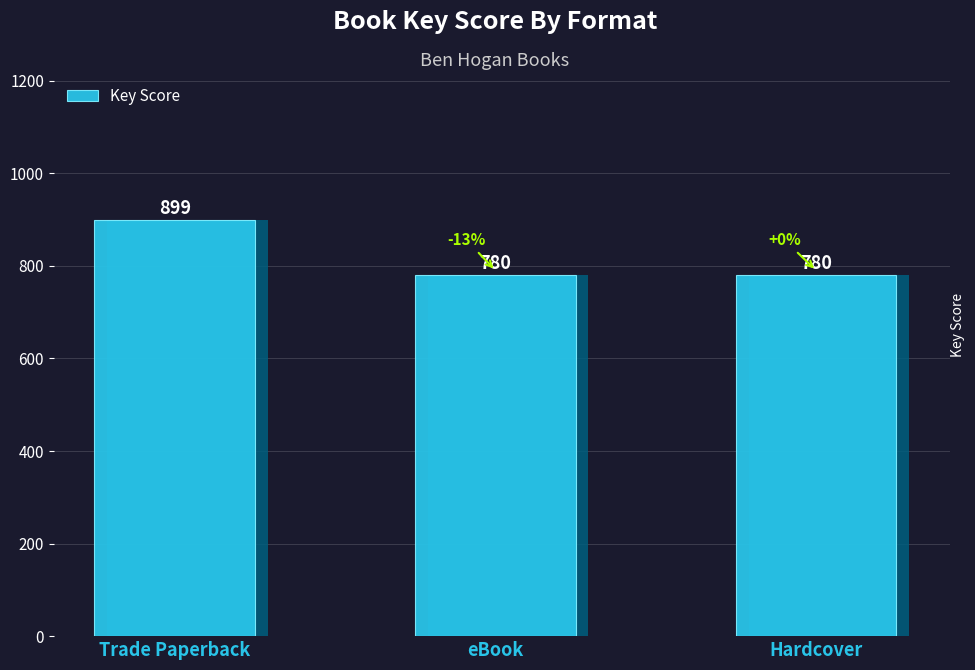

What position from the left is eBook?

2